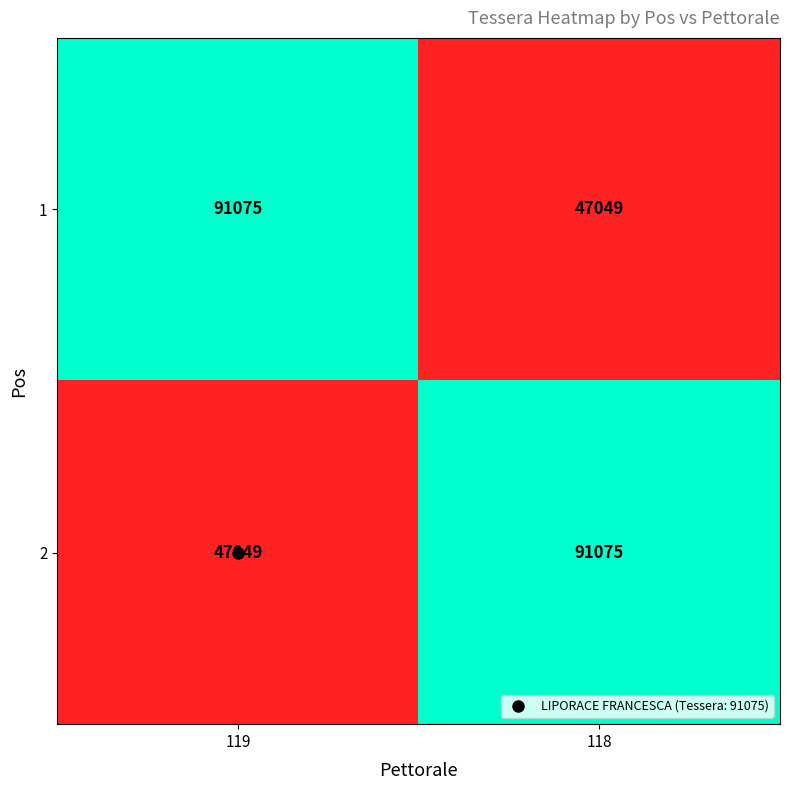

The value of 1 at 119 is 91075. True or false?

True